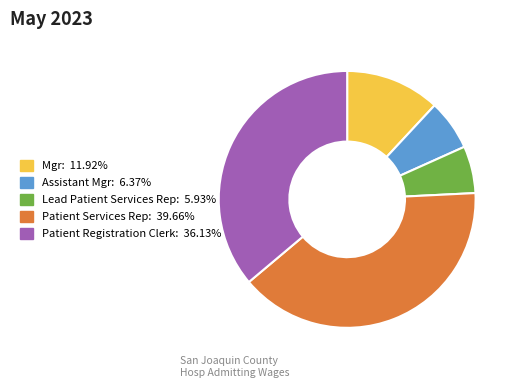

Does any single category account for the majority?

No